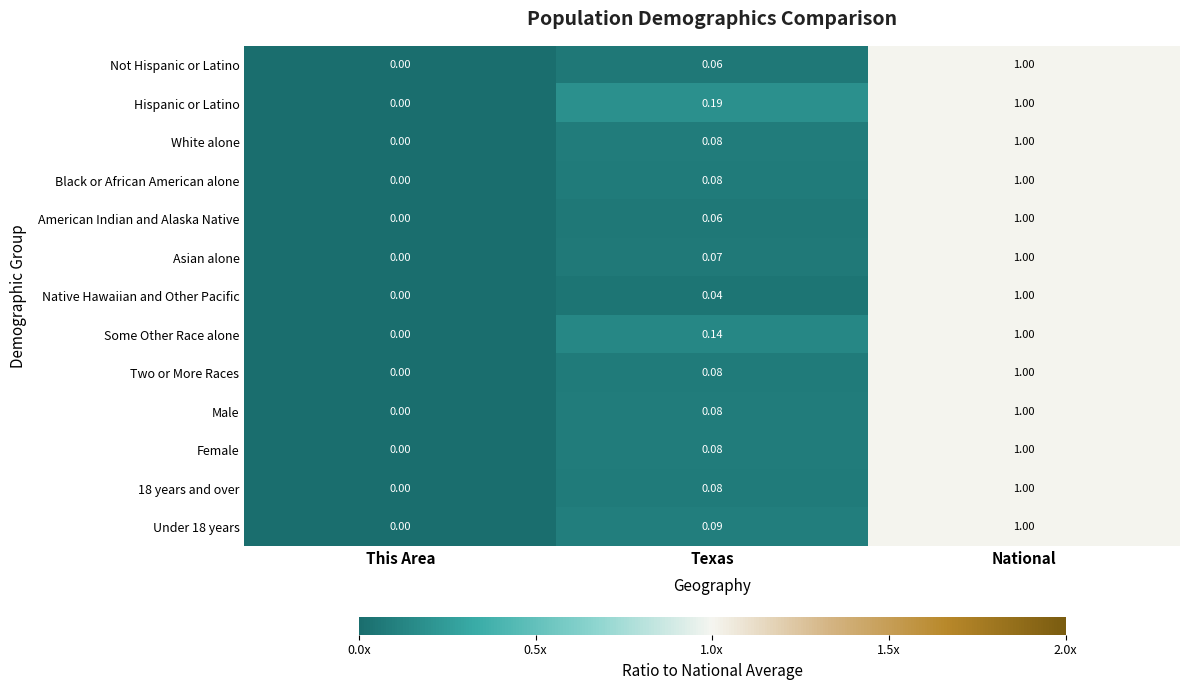

List the labels in order of Under 18 years value, smallest first.

This Area, Texas, National